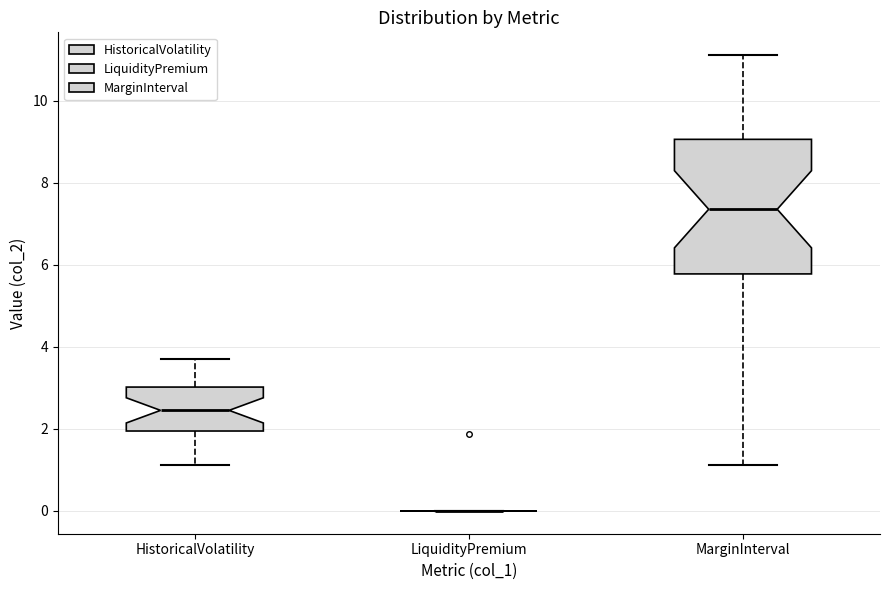

Reading left to right, read every box against the y-axis: the position of its median line, the range the box covers, and the ends of its whiskers. The values are not printed on the chart, so give them approximately, as read against the axis.

HistoricalVolatility: median 2.4, box 2.0 to 3.0, whiskers 1.2 to 3.8
LiquidityPremium: box collapsed to a line at 0.0, whiskers 0.0 to 0.0
MarginInterval: median 7.4, box 5.8 to 9.0, whiskers 1.2 to 11.2